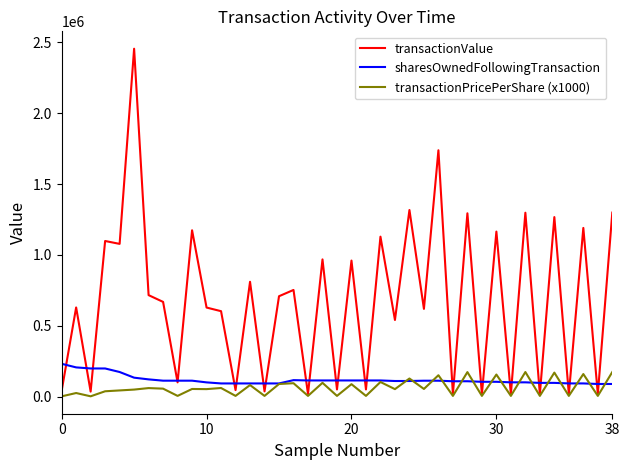

What is the sum of all transactionPricePerShare (x1000) values?

2427853.5